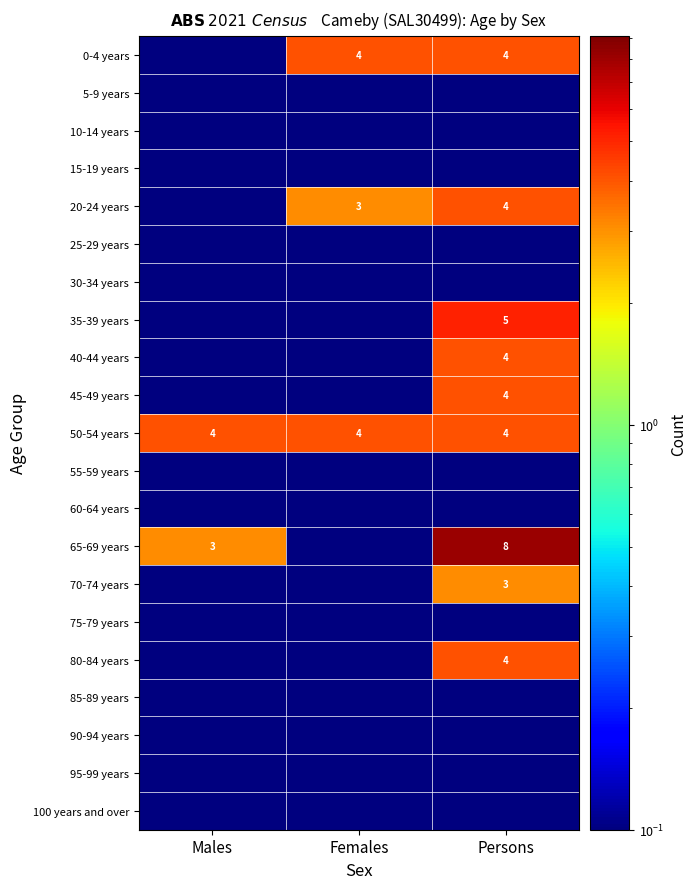

Is it true that 20-24 years equals 4.1 at Females?

False